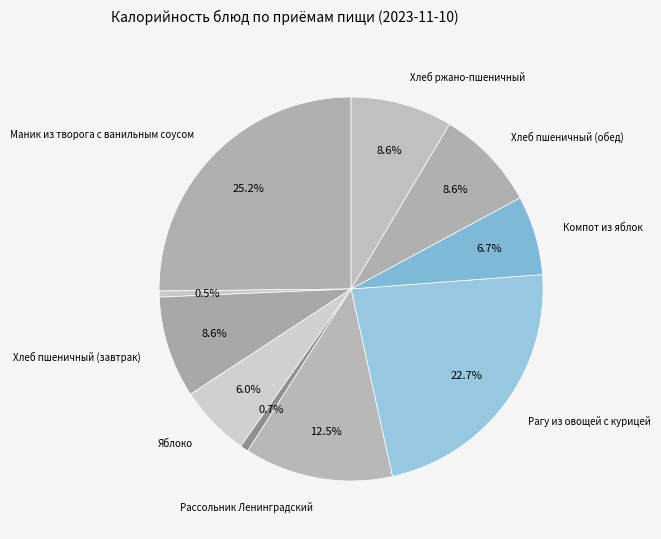

Which slice is the largest?

Маник из творога с ванильным соусом